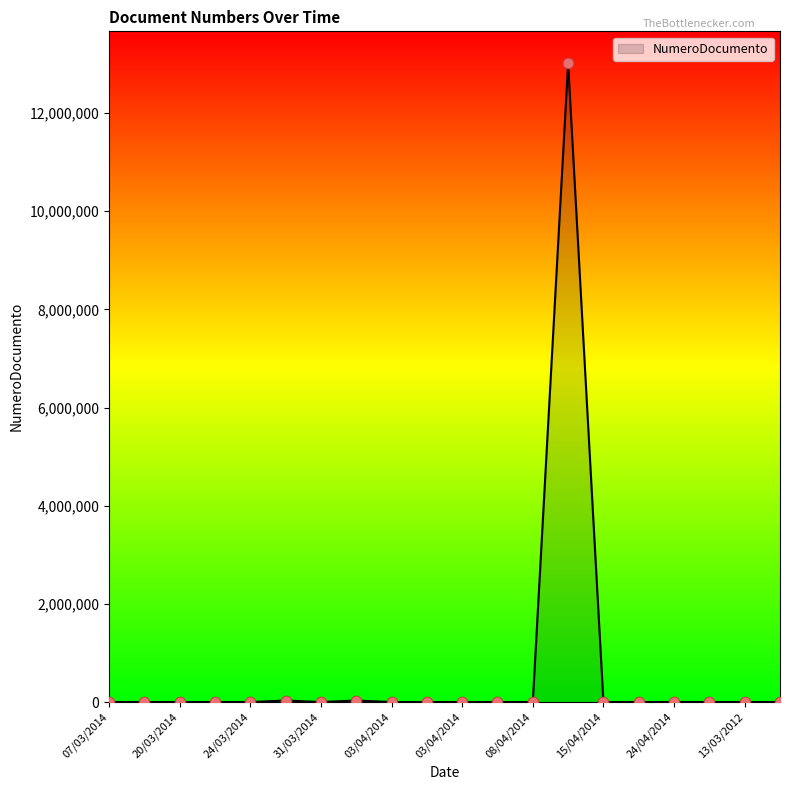

What is the greatest value displayed?

13012859